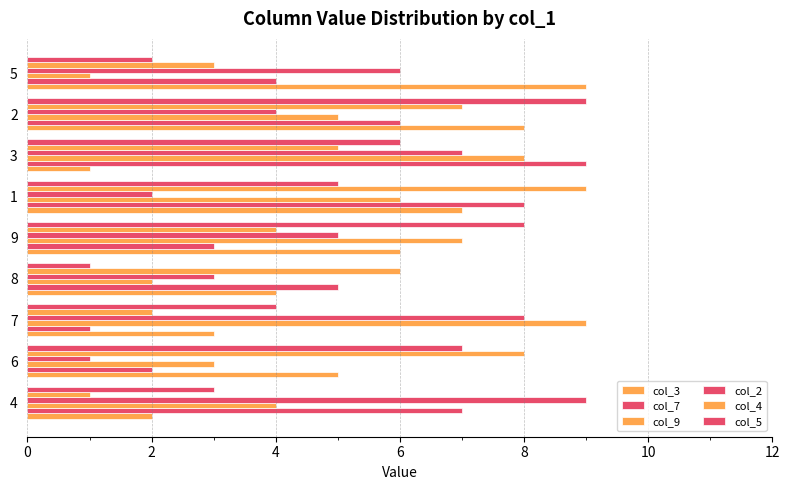

How many data points does each series have?

9